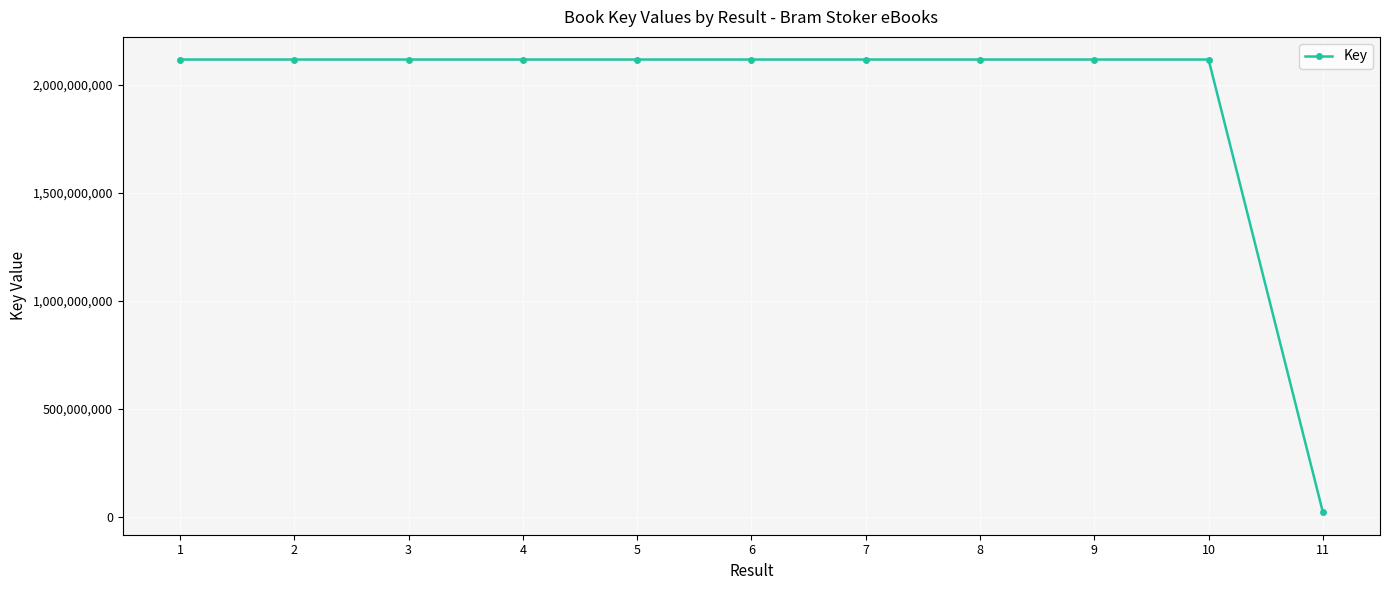

What is the value of the 6th point from the left?

2117914576